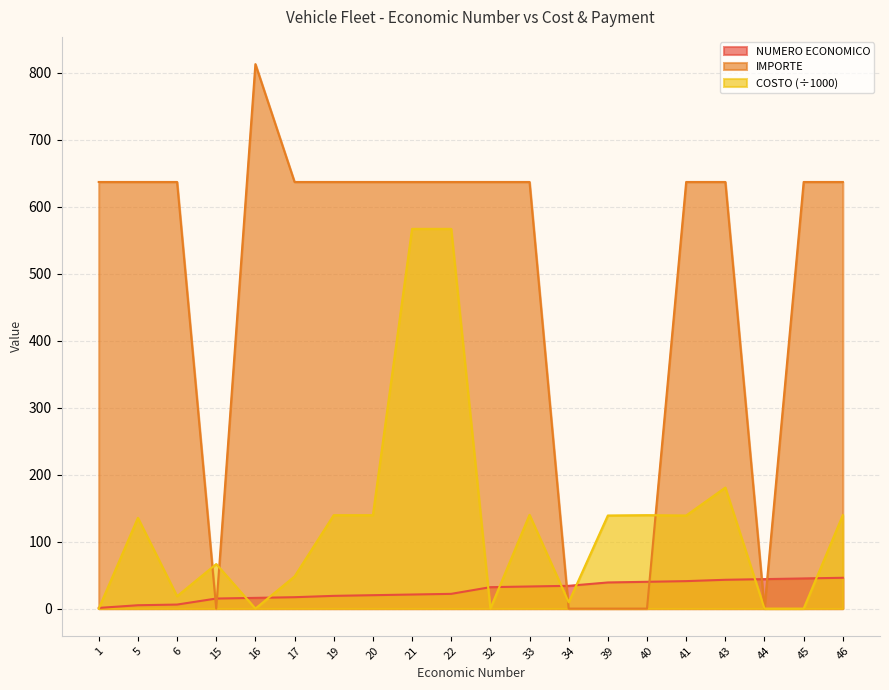

Reading left to right, what are all the values shown in this chart?

NUMERO ECONOMICO: 1.0	5.0	6.0	15.0	16.0	17.0	19.0	20.0	21.0	22.0	32.0	33.0	34.0	39.0	40.0	41.0	43.0	44.0	45.0	46.0
IMPORTE: 637.0	637.0	637.0	0.0	813.0	637.0	637.0	637.0	637.0	637.0	637.0	637.0	0.0	0.0	0.0	637.0	637.0	0.0	637.0	637.0
COSTO: 0.0	135.5	18.5	66.5	0.0	48.0	139.5	139.5	567.0	567.0	0.0	140.0	9.5	139.0	139.5	139.0	180.7	0.0	0.0	139.5